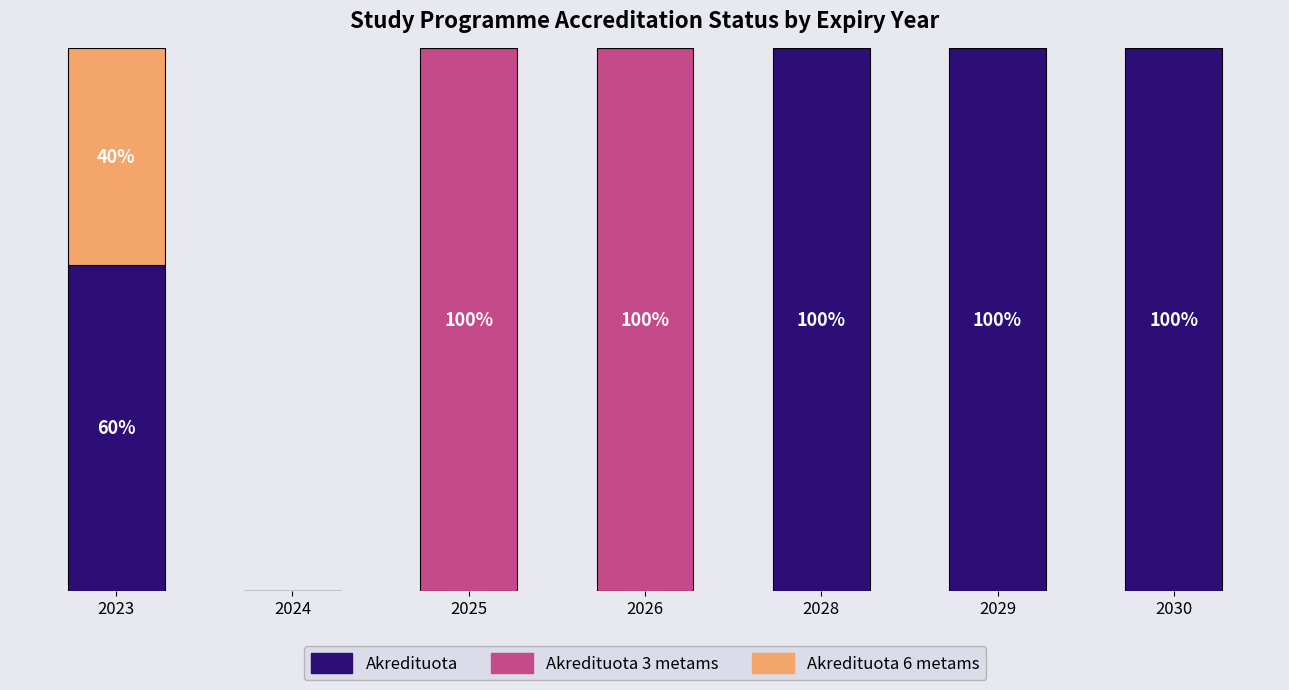

Are the bars horizontal?

No